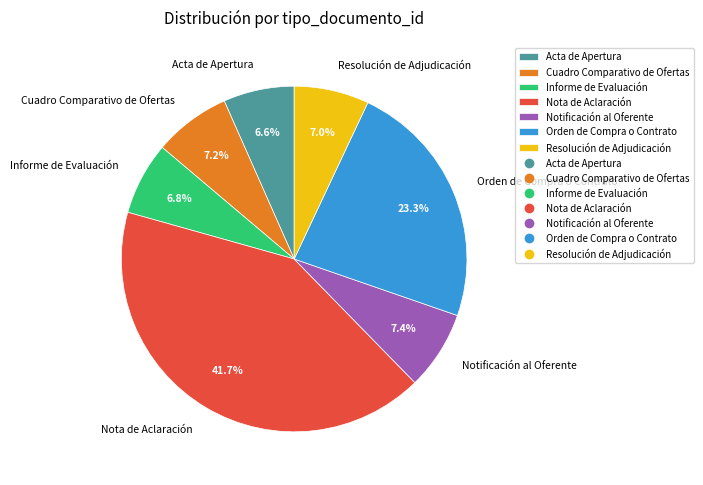

Is it true that Notificación al Oferente is 1% of the pie?

False